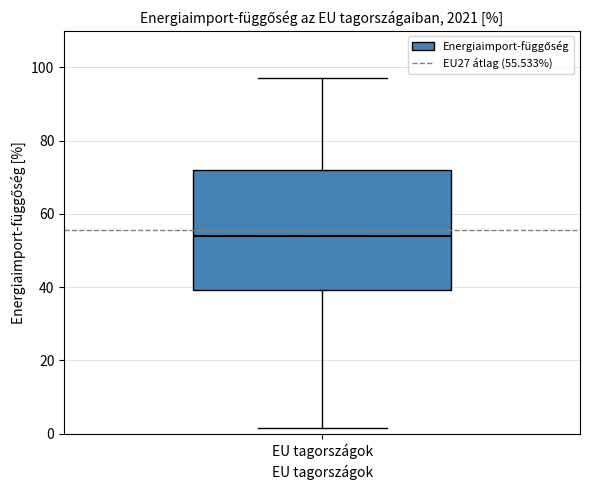

Read this box plot against the y-axis: the position of the median line, the range covered by the box, and the ends of both whiskers. The values are not printed on the chart, so give them approximately, as read against the axis.

median 54, box 40 to 72, whiskers 2 to 98